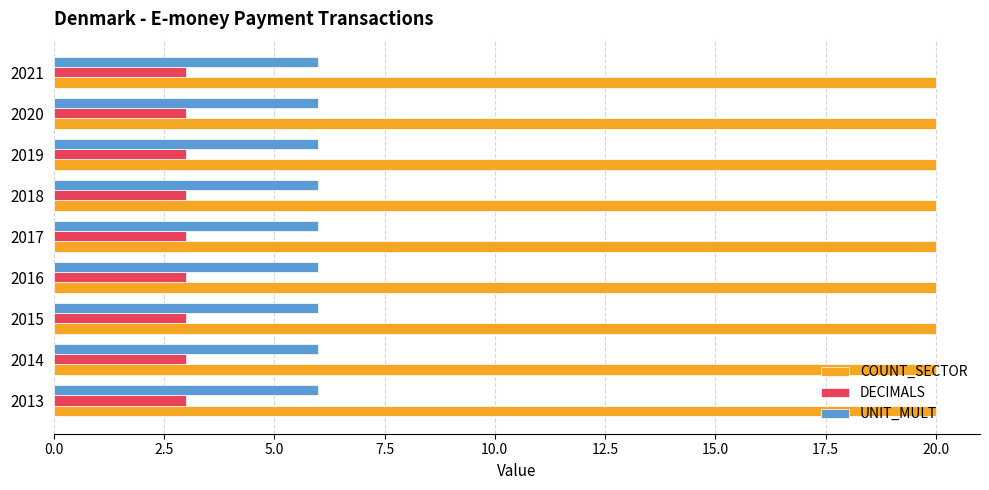

At how many categories does at least one series exceed 12?

9